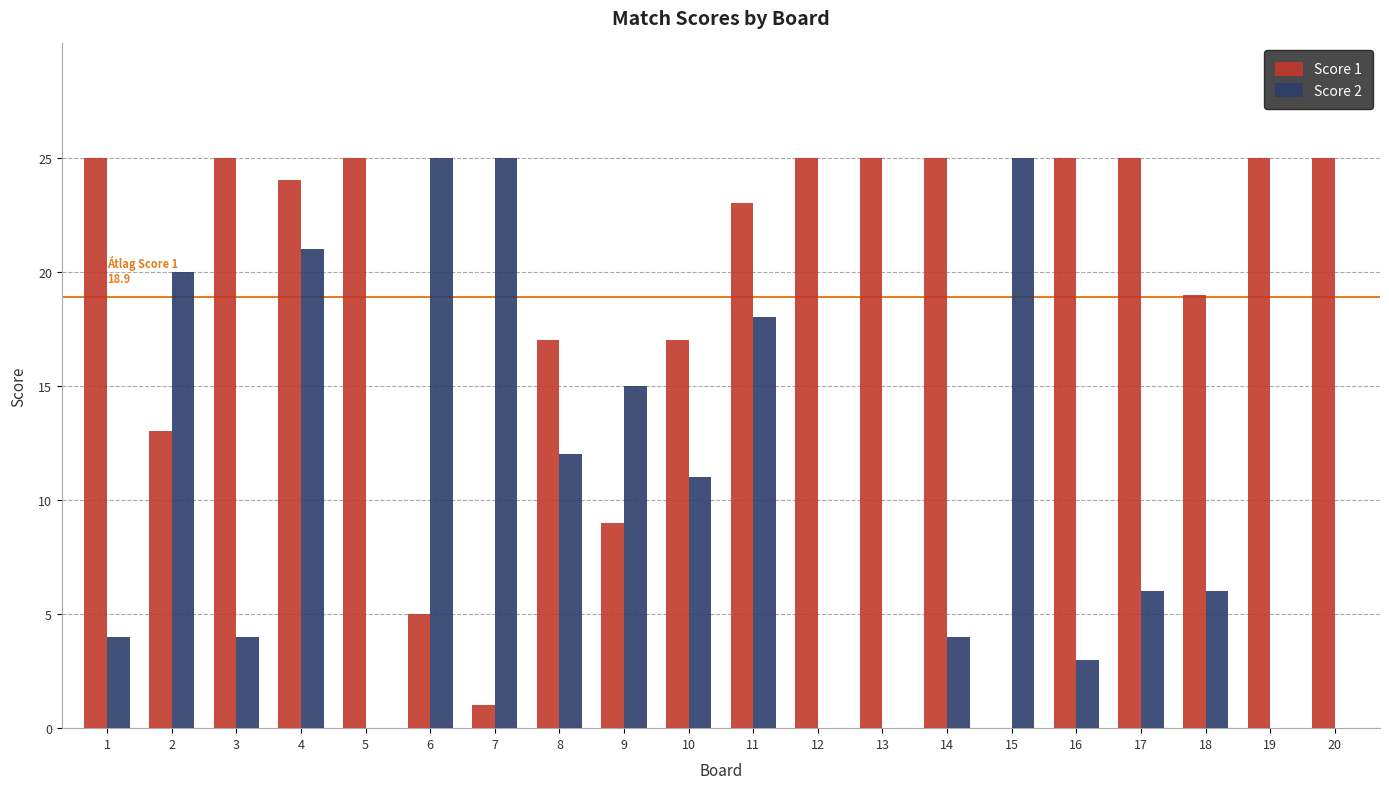

Where is Score 2 nearest to the value 12?

8